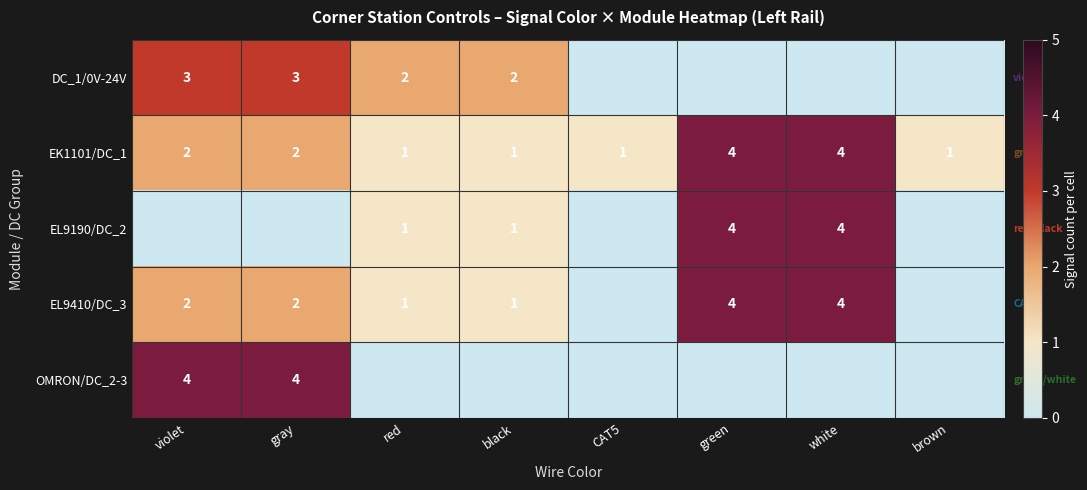

The EL9190/DC_2 series shows 1 at red. True or false?

True